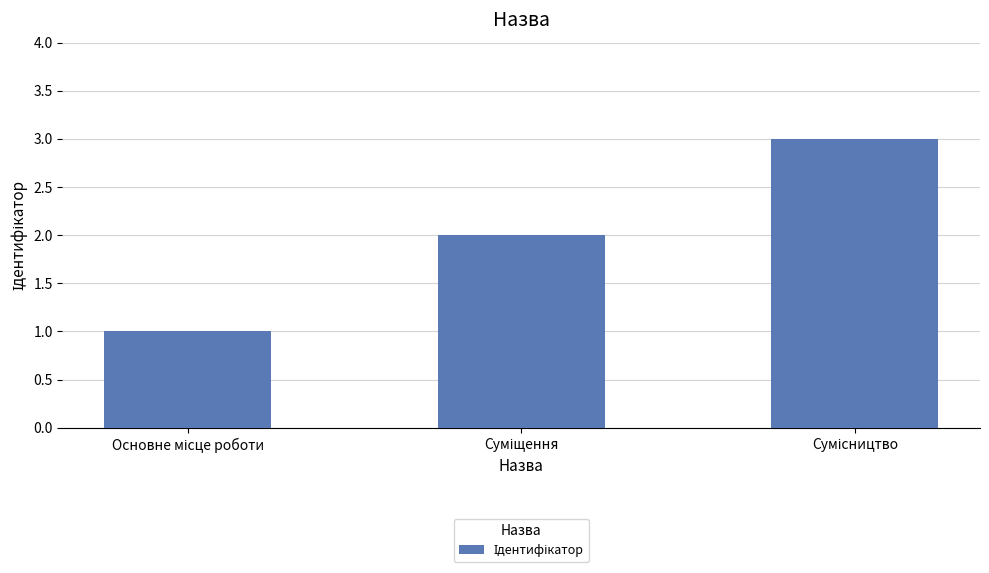

Are the bars horizontal?

No